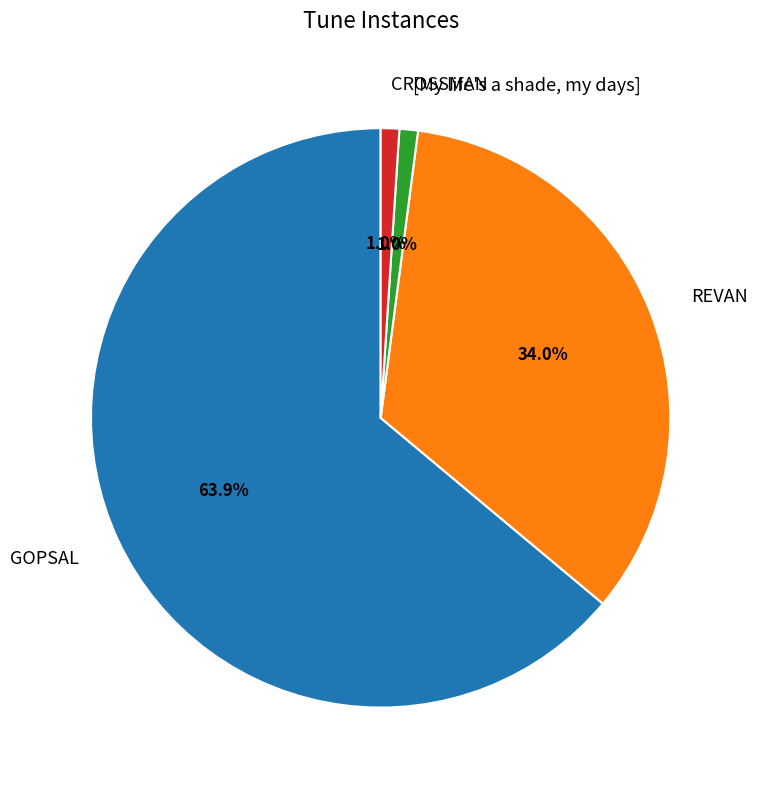

Does CROSSMAN account for over 50% of the chart?

No